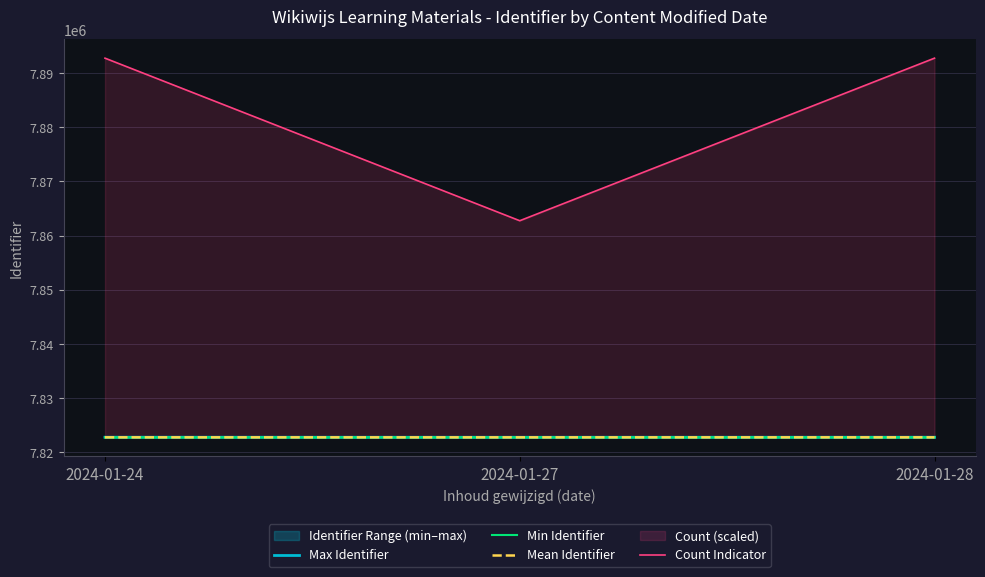

Count the Mean Identifier values in the range 7822780 to 7822785.

3